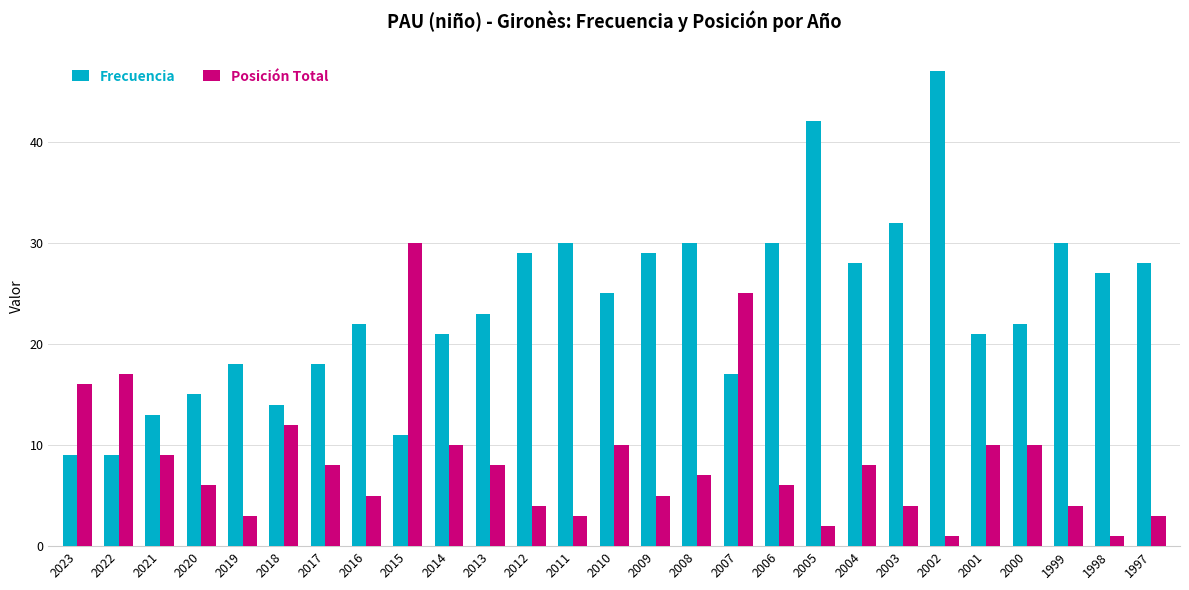

Is the value of Frecuencia at 2005 greater than the value of Posición Total at 2014?

Yes